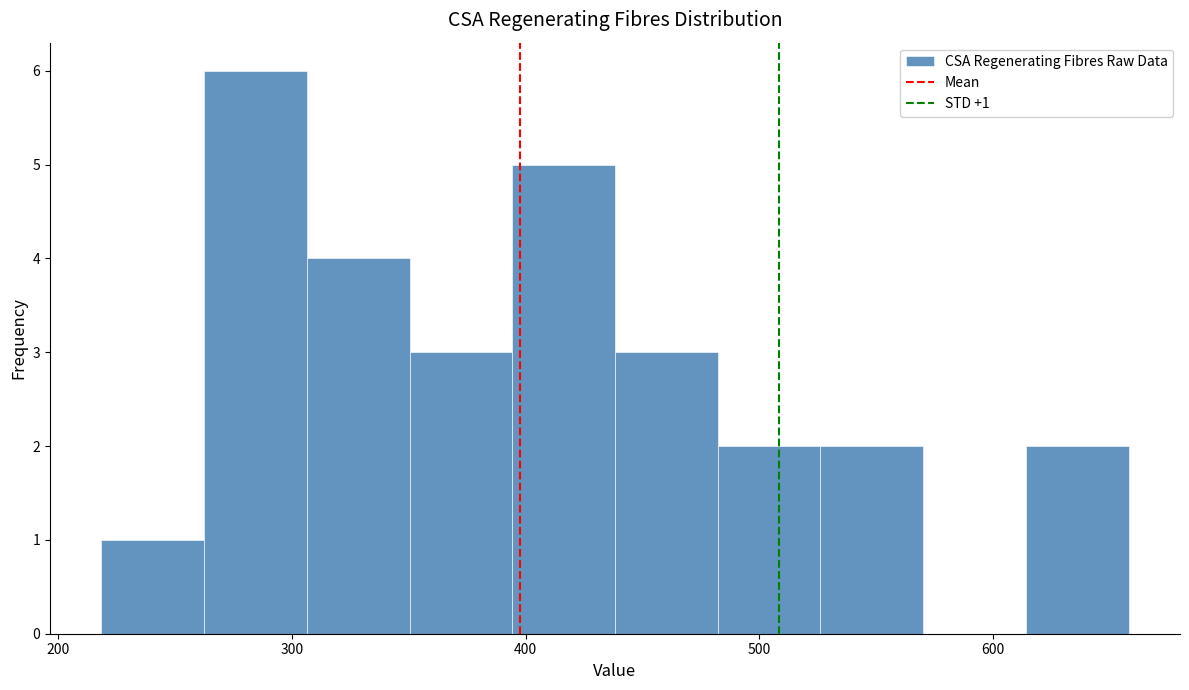

Over which range of the x-axis is the bar tallest?

260 to 310